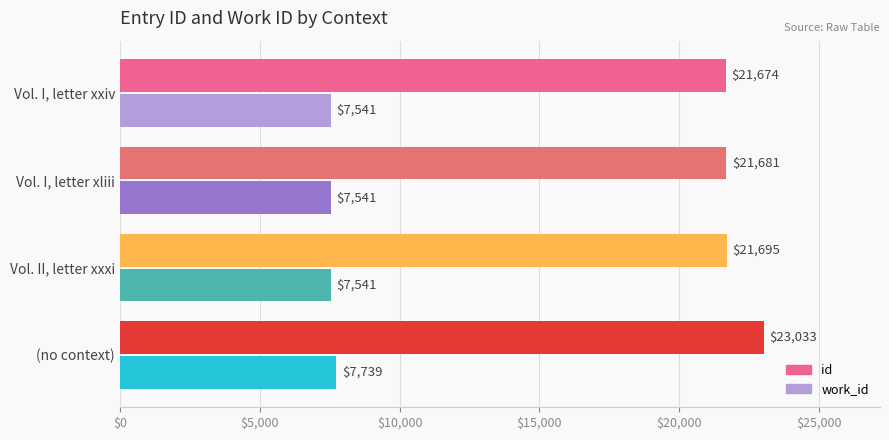

Between Vol. I, letter xliii and Vol. I, letter xxiv, which series saw the biggest shift?

id